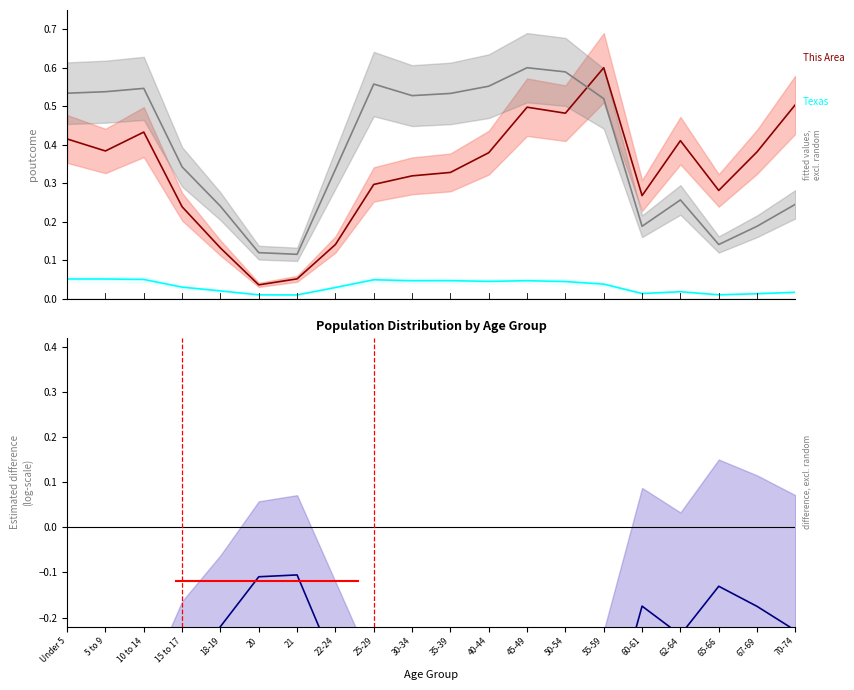

Which has a higher value, 70-74 or 35-39?

70-74